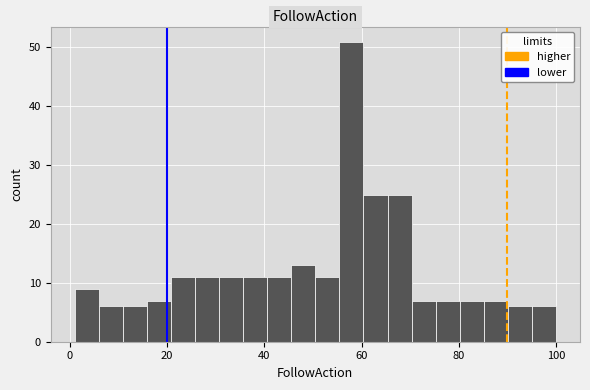

Around what value on the x-axis is the tallest bar? Give the approximate position of its centre, as read against the axis.

58